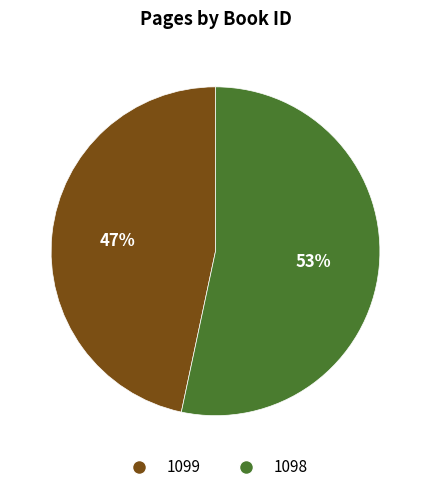

Rank the categories by value from lowest to highest.

1099, 1098